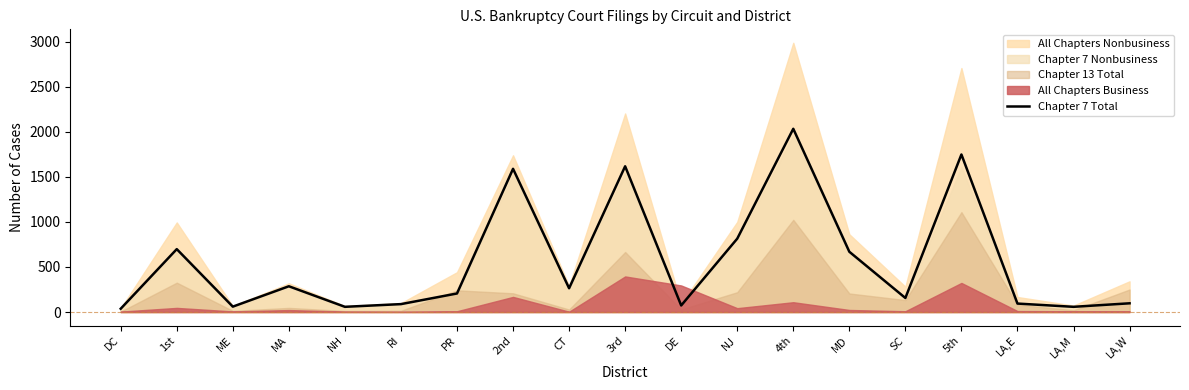

What is the sum of all values?

10645